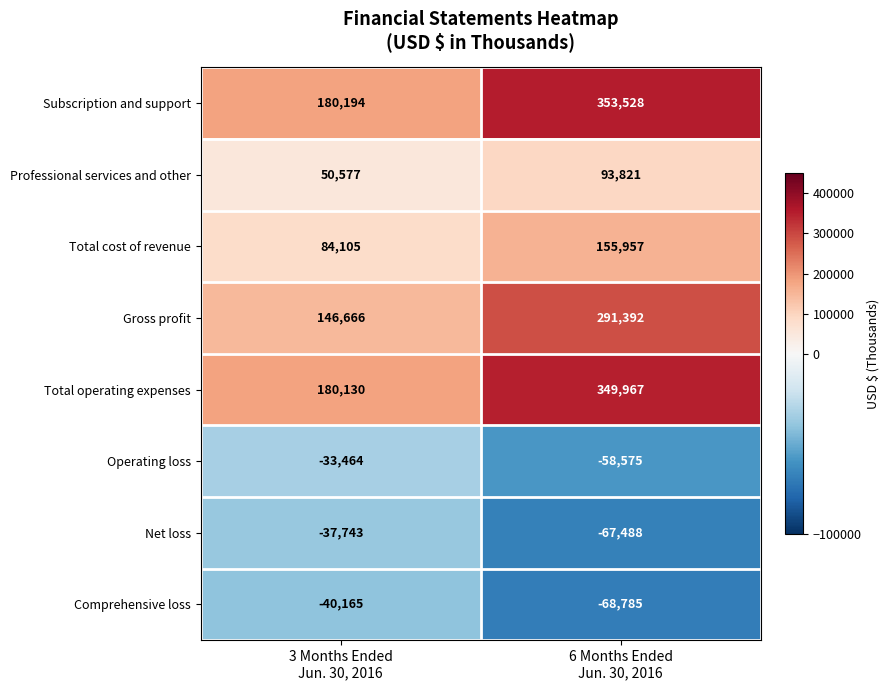

Reading left to right, transcribe all the data shown in this chart.

Subscription and support: 180194	353528
Professional services and other: 50577	93821
Total cost of revenue: 84105	155957
Gross profit: 146666	291392
Total operating expenses: 180130	349967
Operating loss: -33464	-58575
Net loss: -37743	-67488
Comprehensive loss: -40165	-68785